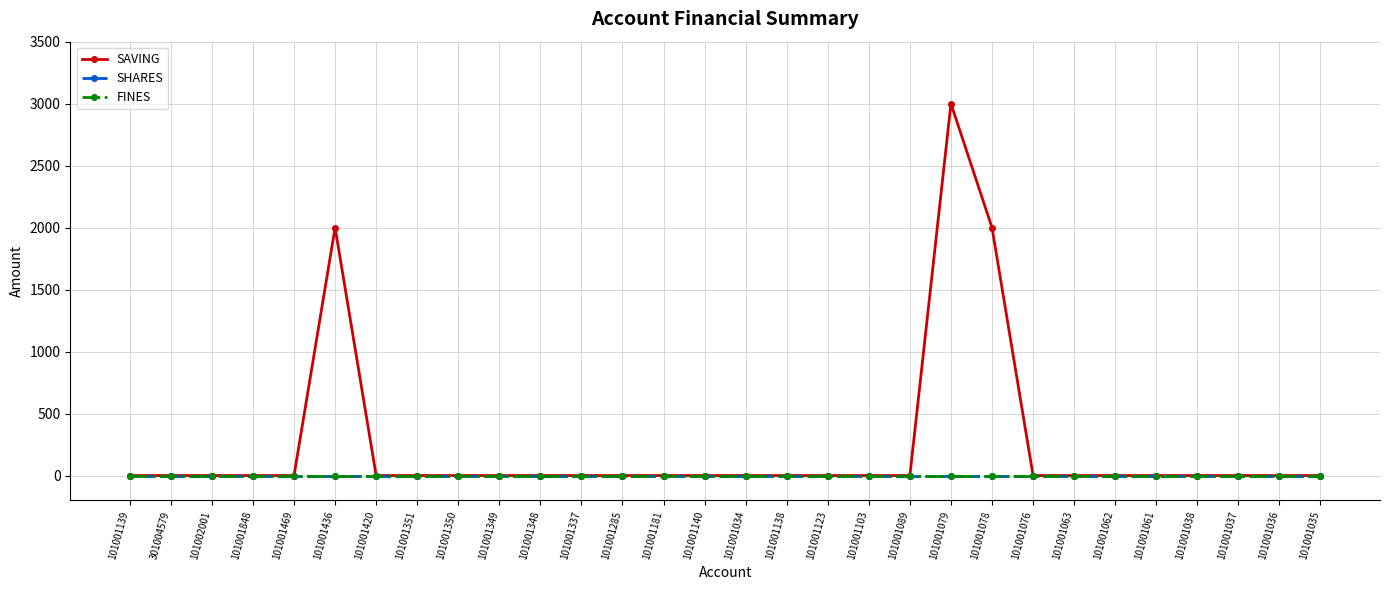

What is the label of the 16th point from the left?

101001034